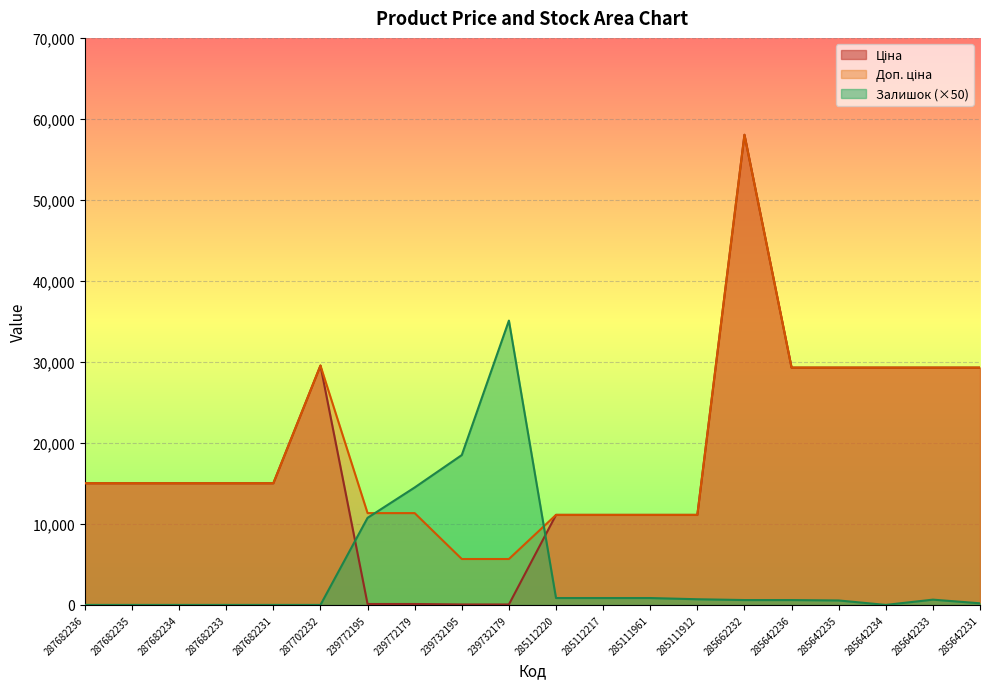

What is the difference between the maximum and second lowest values in the Залишок series?

35100.0